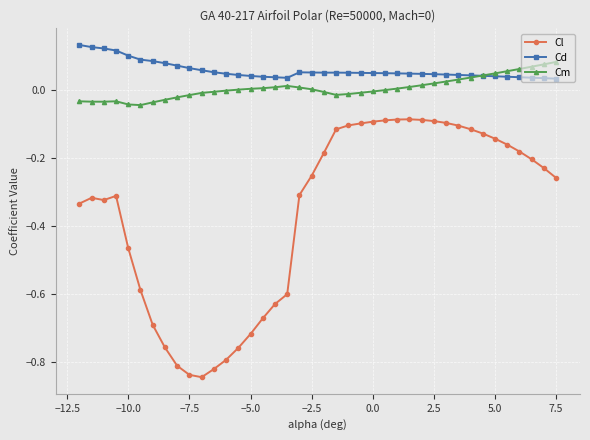

List the series in order of their peak value, lowest first.

Cl, Cm, Cd